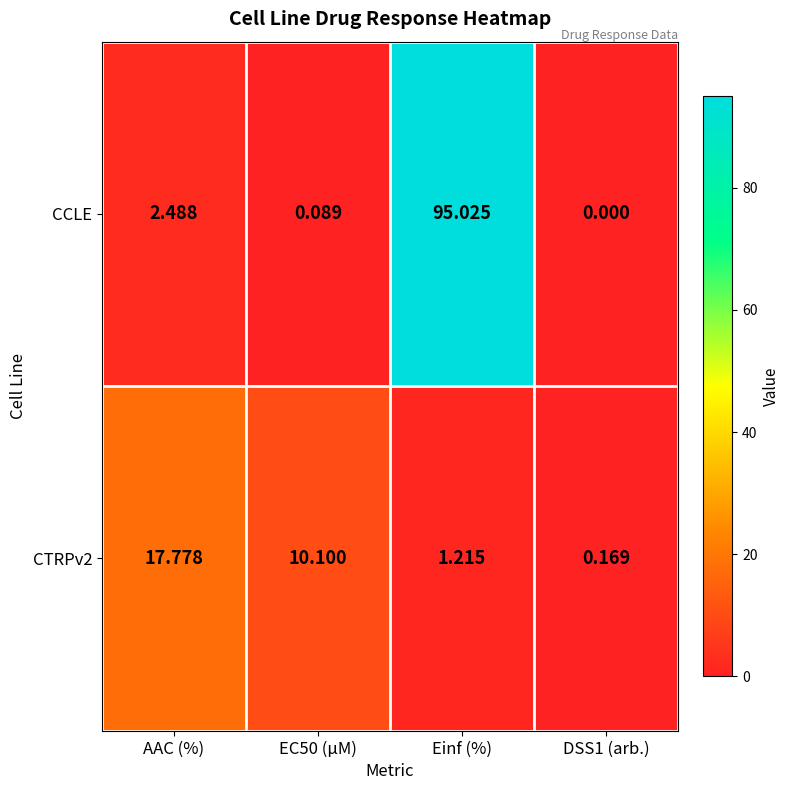

Which series has the largest total across all categories?

CCLE